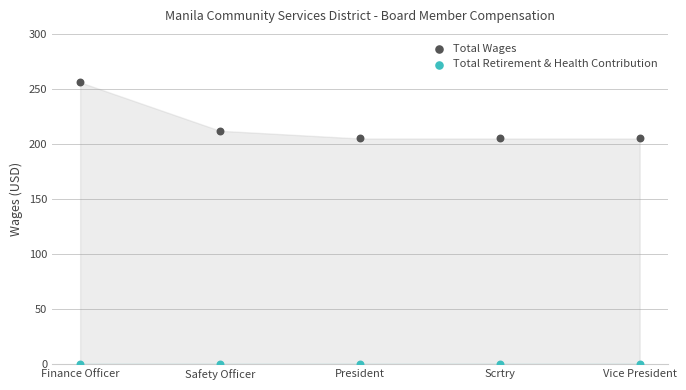

Across all data points, what is the average Y value?

108